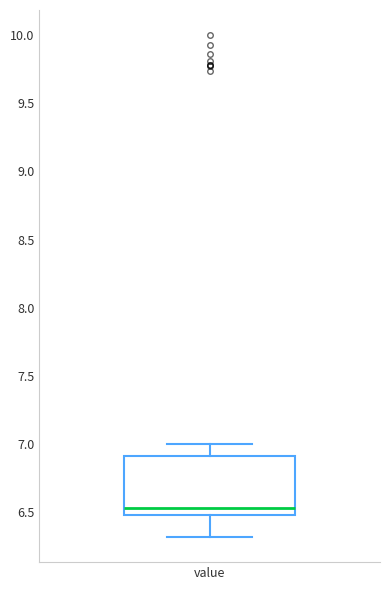

Where is the upper edge of the box for value on the y-axis? The values are not printed on the chart, so give them approximately, as read against the axis.

6.90